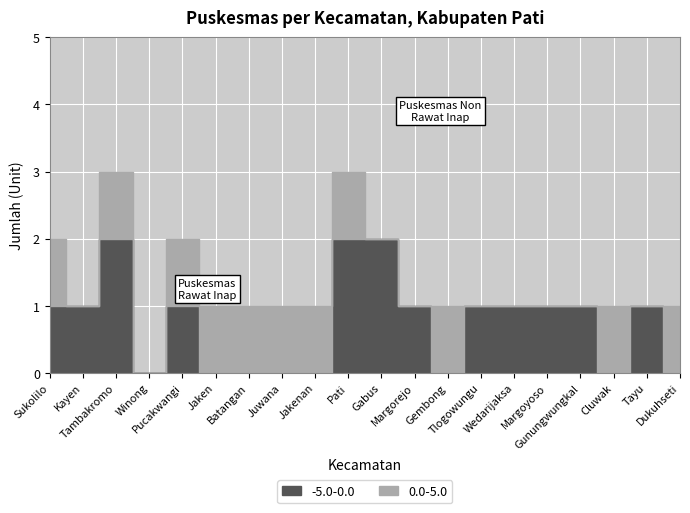

Rank the series by their average value, from highest to lowest.

-5.0-0.0, 0.0-5.0